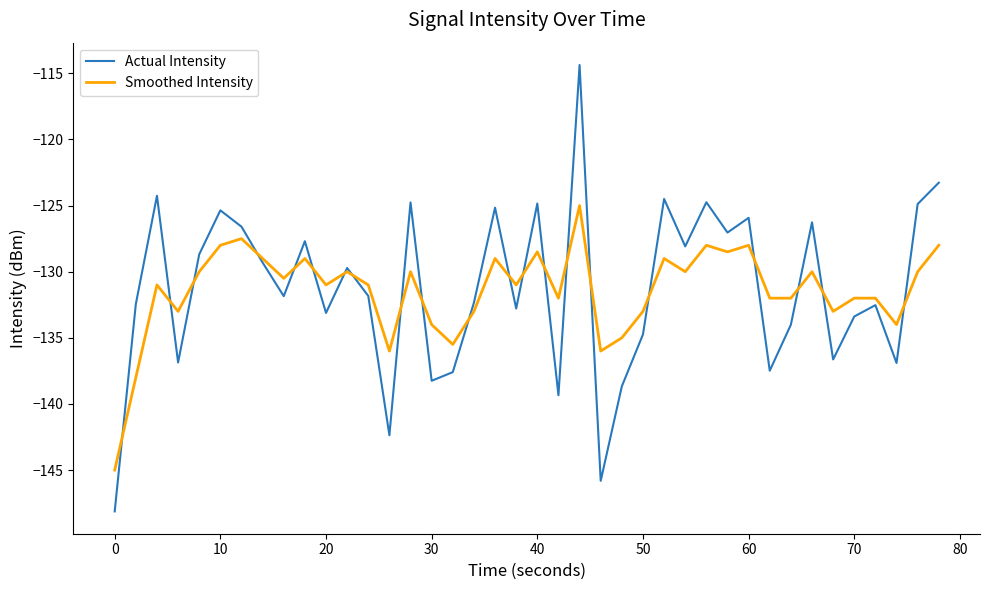

What is the minimum value shown in the chart?

-148.1